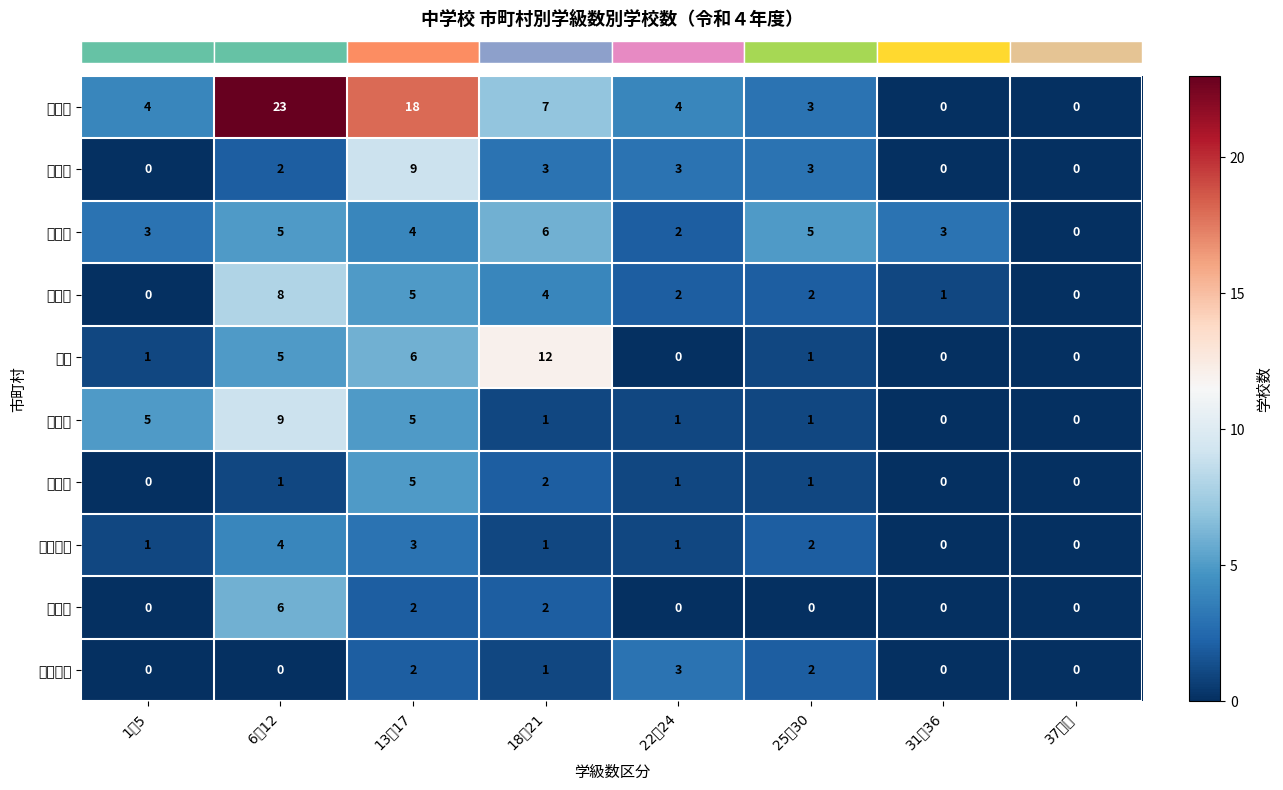

List the series in order of their peak value, lowest first.

row_9, row_7, row_6, row_2, row_8, row_3, row_1, row_5, row_4, row_0